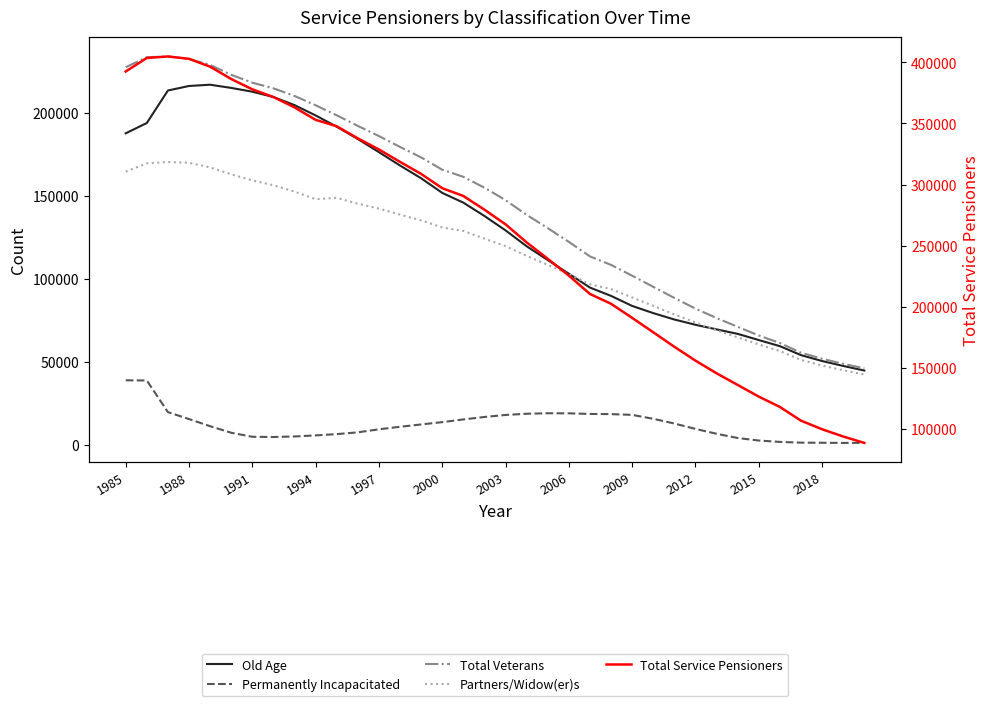

After their last crossing, which series has the higher values: Partners/Widow(er)s or Old Age?

Old Age